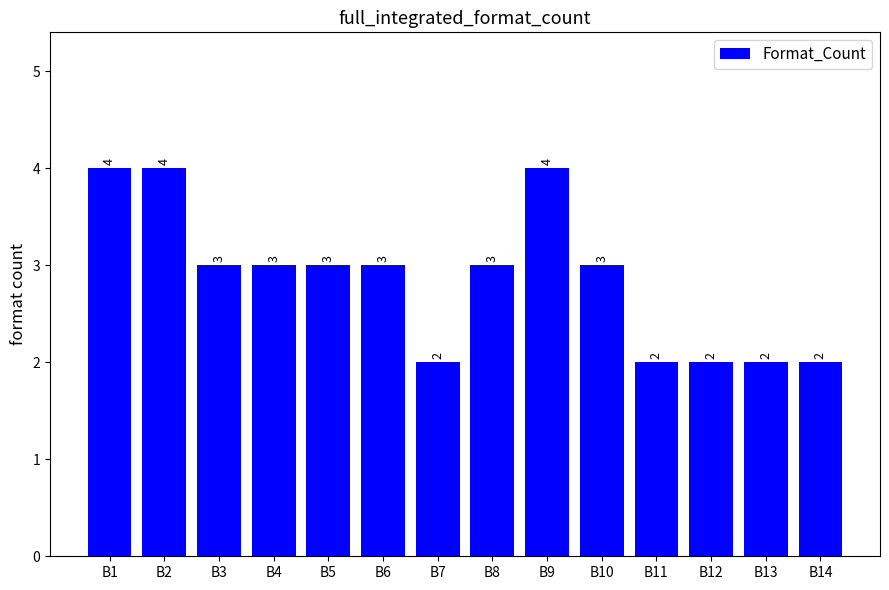

The chart shows a value of 3 at B5. True or false?

True